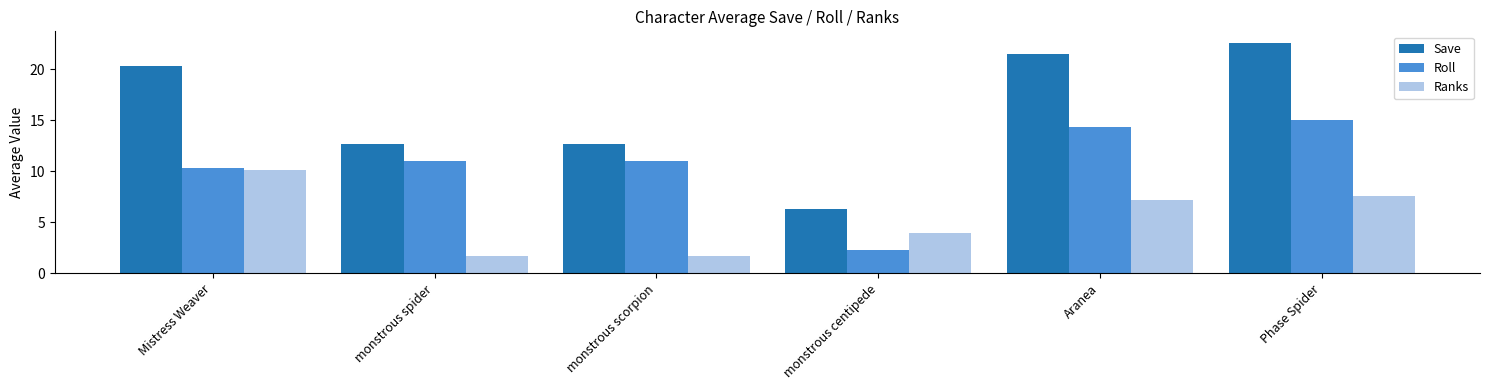

At how many categories does at least one series exceed 2?

6